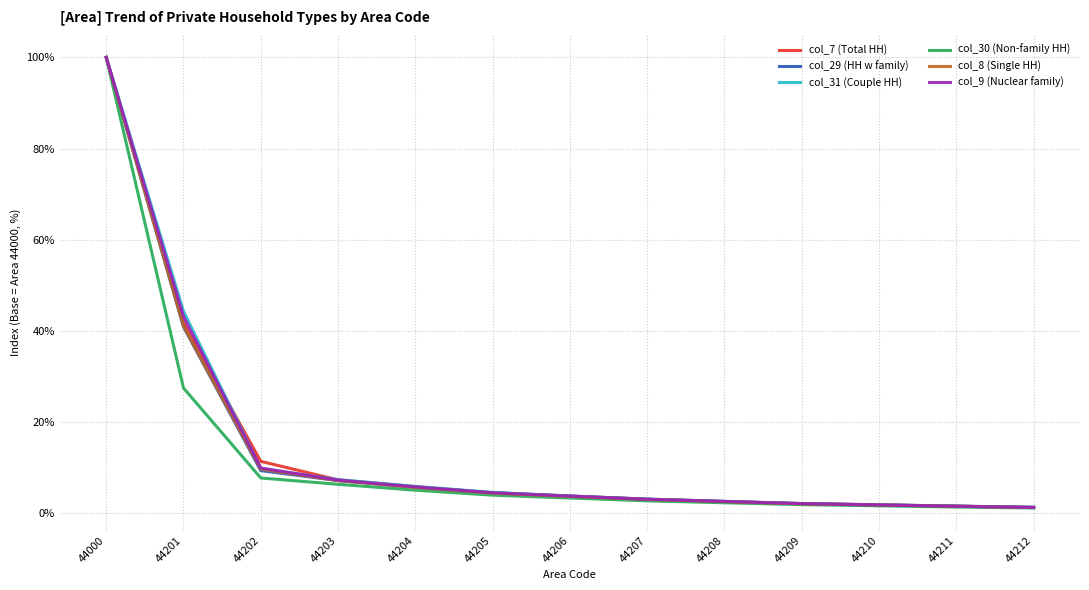

What is the difference between the second highest and second lowest values in the col_31 (Couple HH) series?

42.7